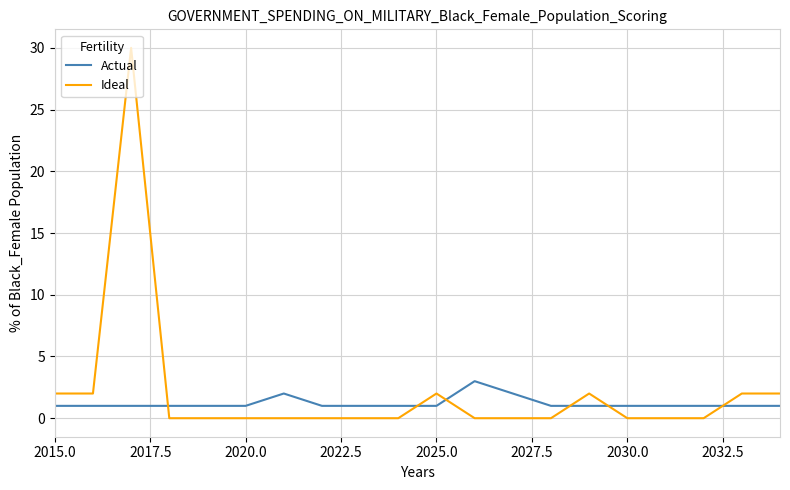

What are all the series names shown in the legend?

Actual, Ideal